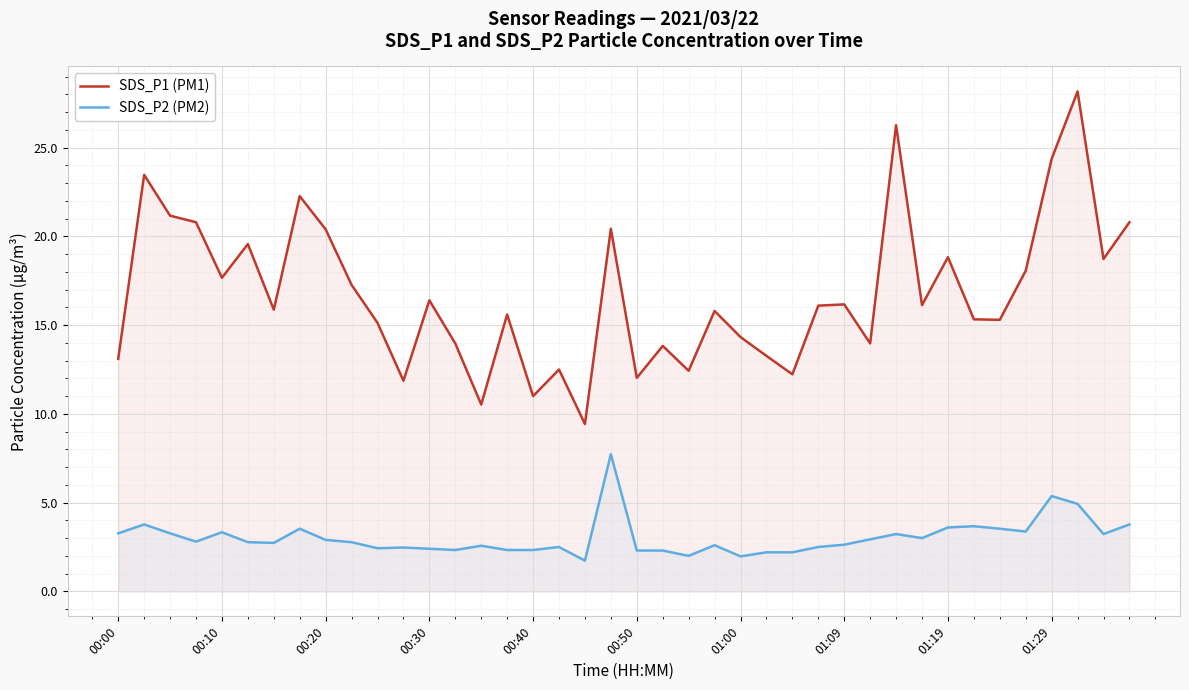

Where is SDS_P1 (PM1) nearest to the value 18?

35